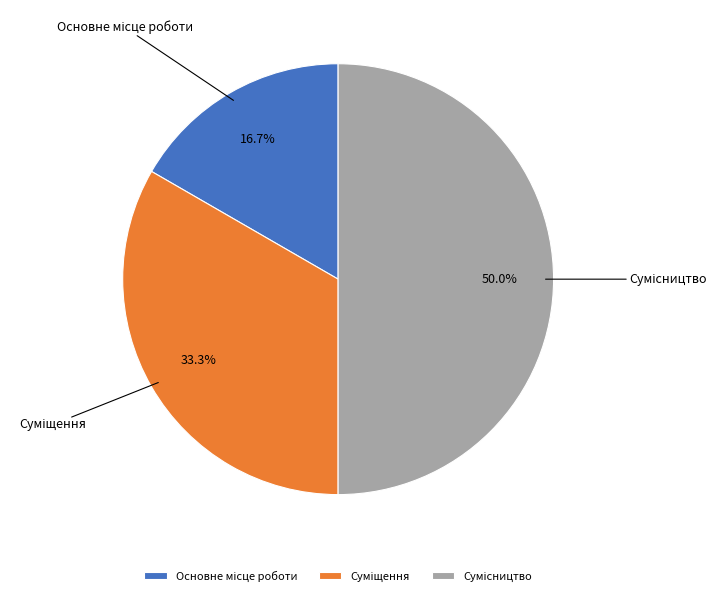

To the nearest percent, what is the average slice percentage?

33%